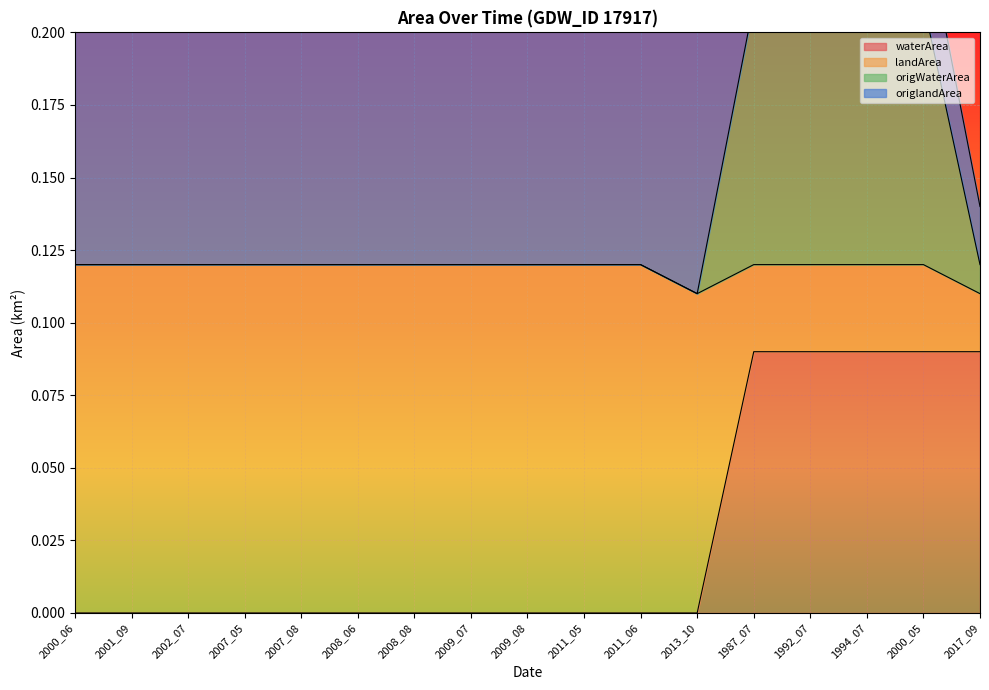

How many categories are shown in the chart?

17